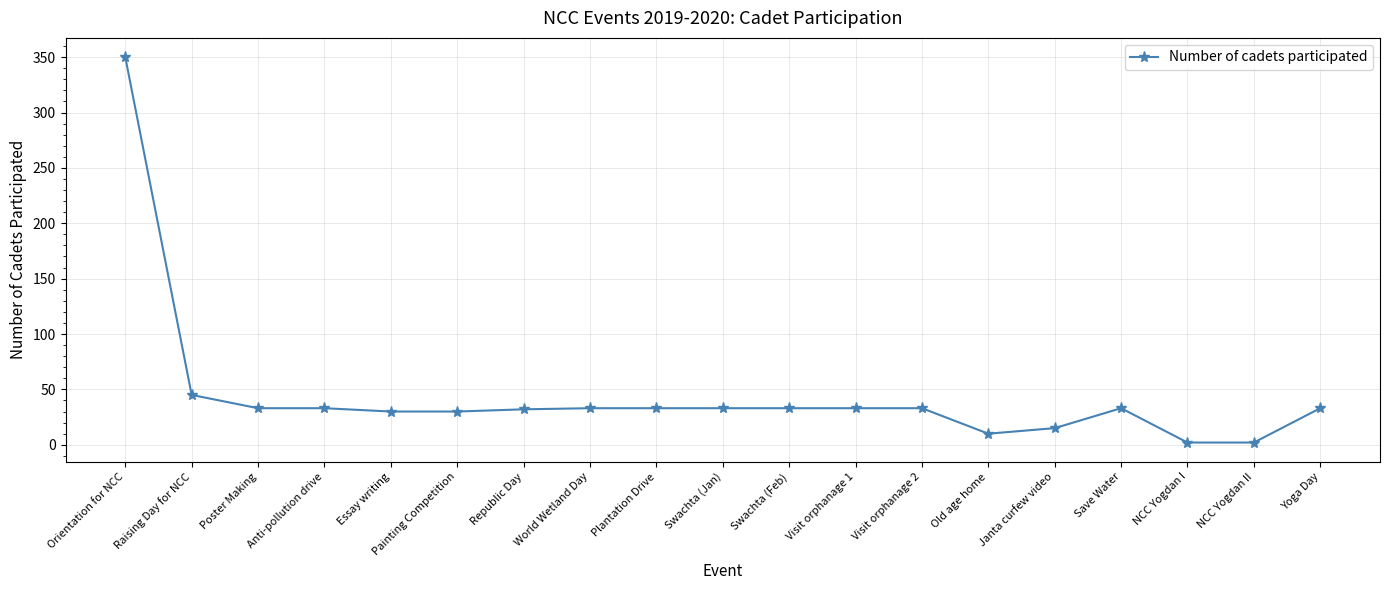

Which label corresponds to the largest value in the chart?

Orientation for NCC